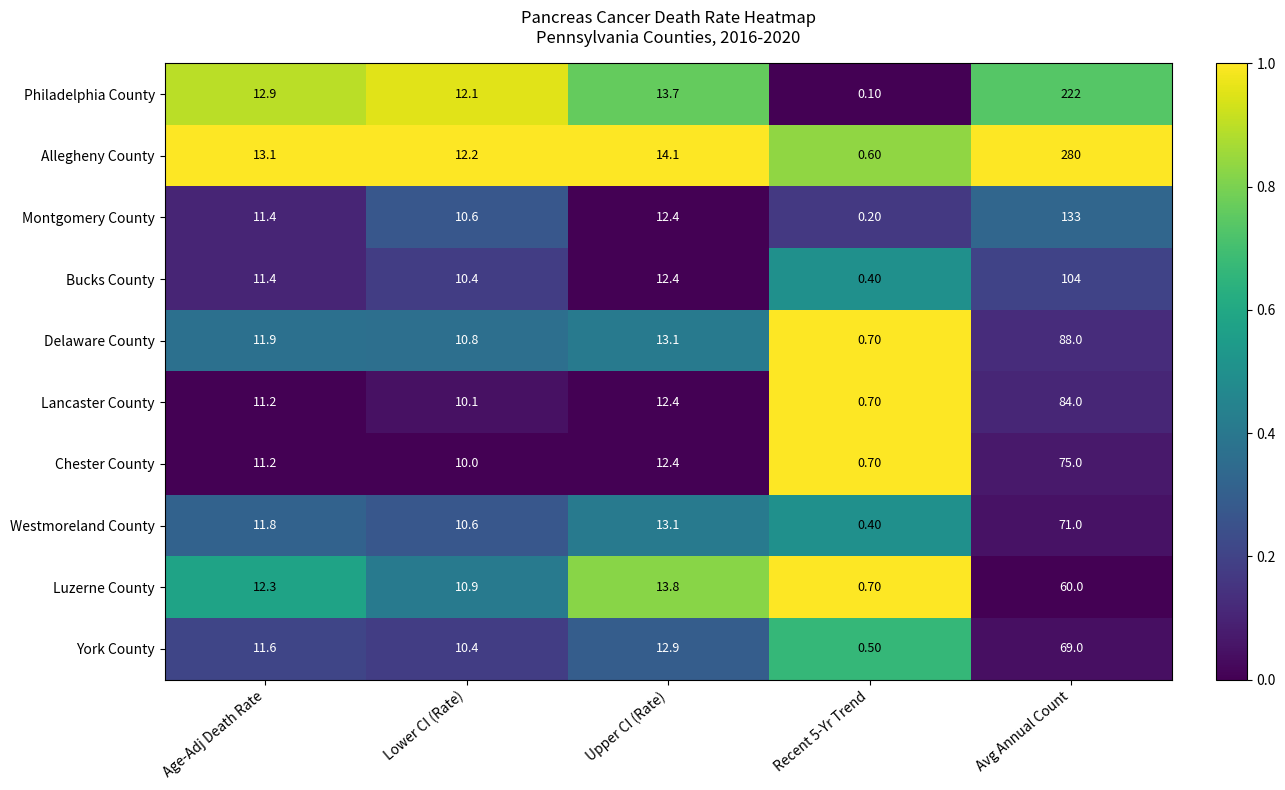

Which label corresponds to the largest value in the chart?

Avg Annual Count